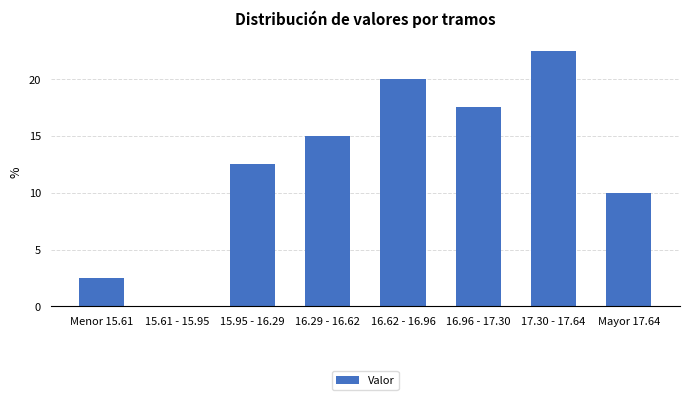

Reading left to right, transcribe all the data shown in this chart.

Menor 15.61=2.5	15.61 - 15.95=0.0	15.95 - 16.29=12.5	16.29 - 16.62=15.0	16.62 - 16.96=20.0	16.96 - 17.30=17.5	17.30 - 17.64=22.5	Mayor 17.64=10.0